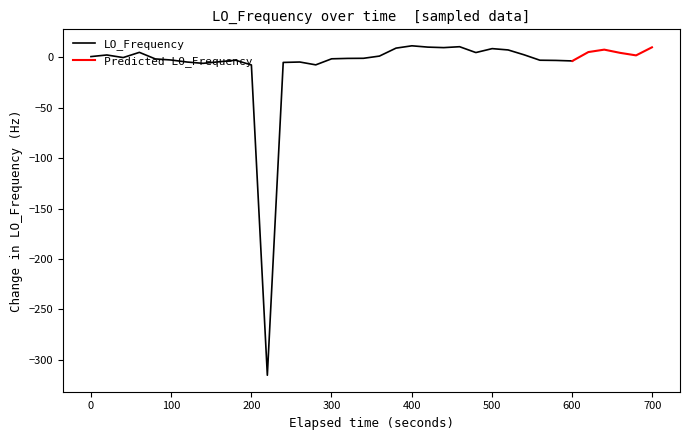

What is the minimum value for LO_Frequency?

-315.3